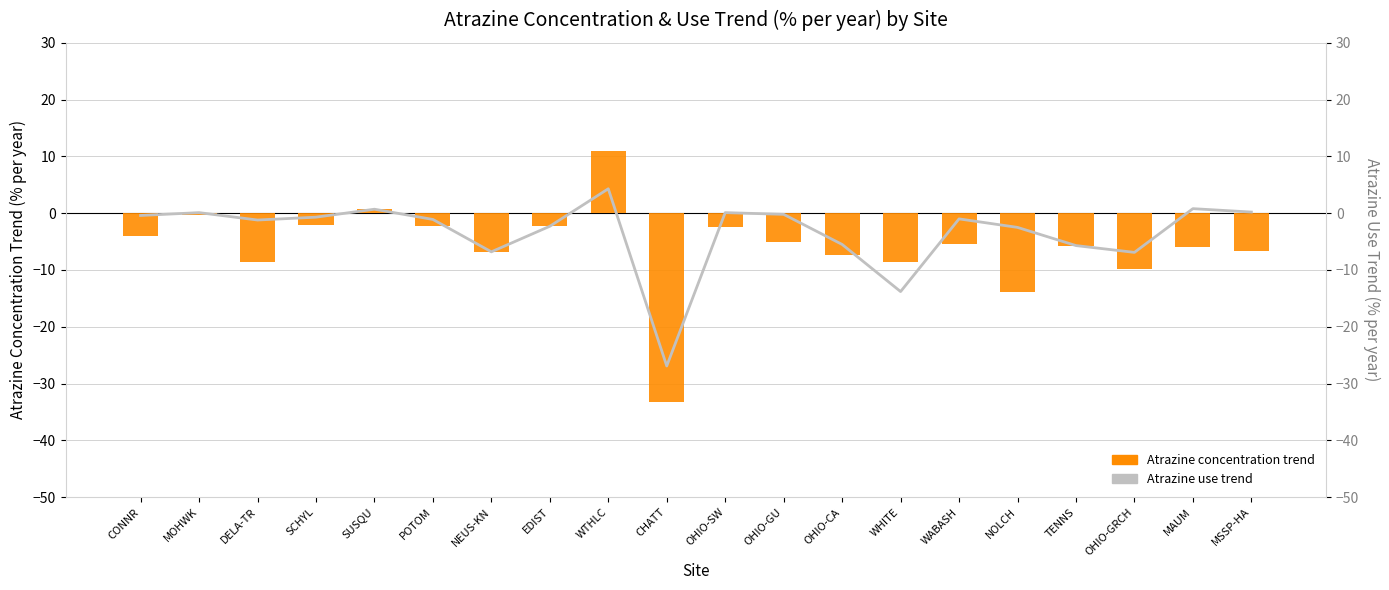

The value of Atrazine concentration trend at MSSP-HA is -11.5. True or false?

False